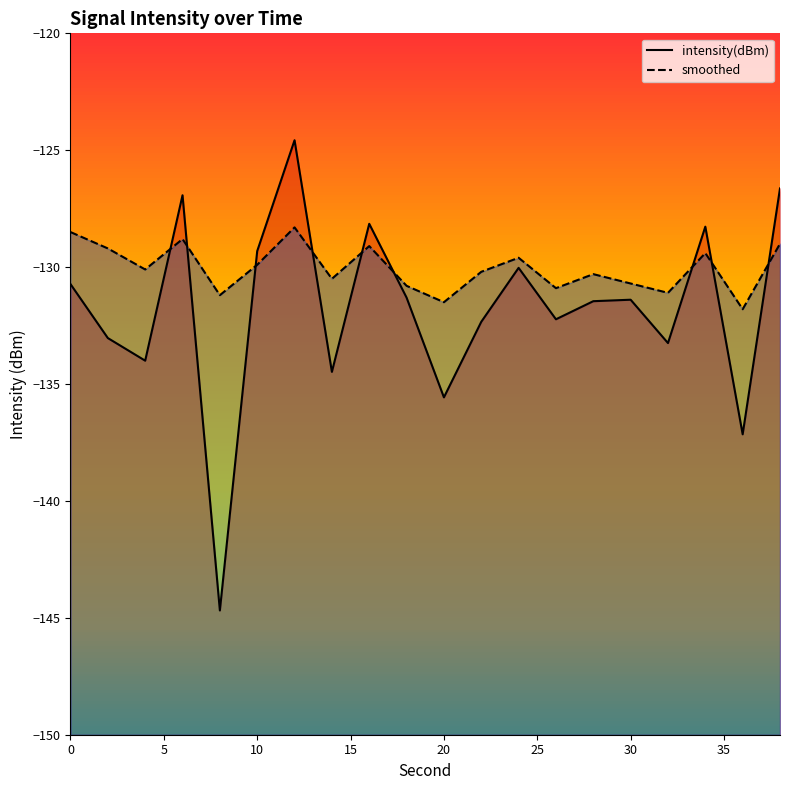

Is it true that smoothed equals -214.7 at 12?

False